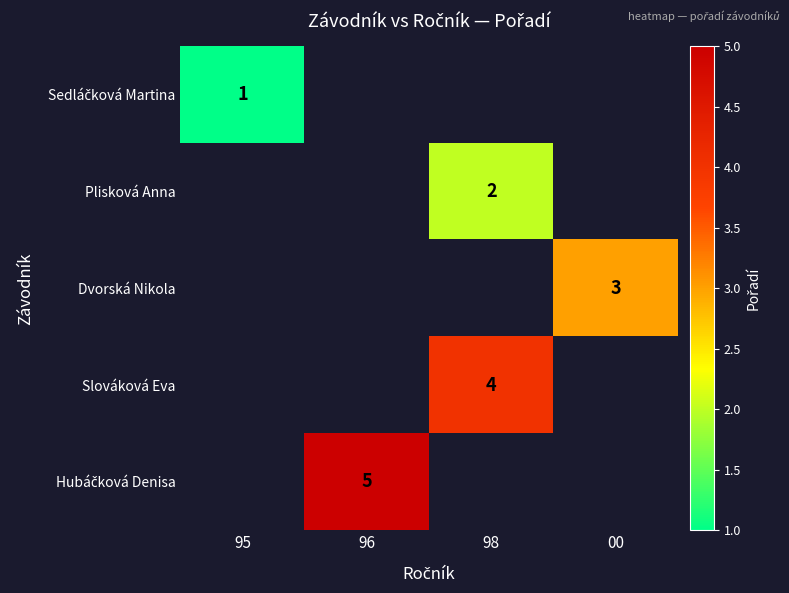

The value of Plisková Anna at 98 is 2. True or false?

True